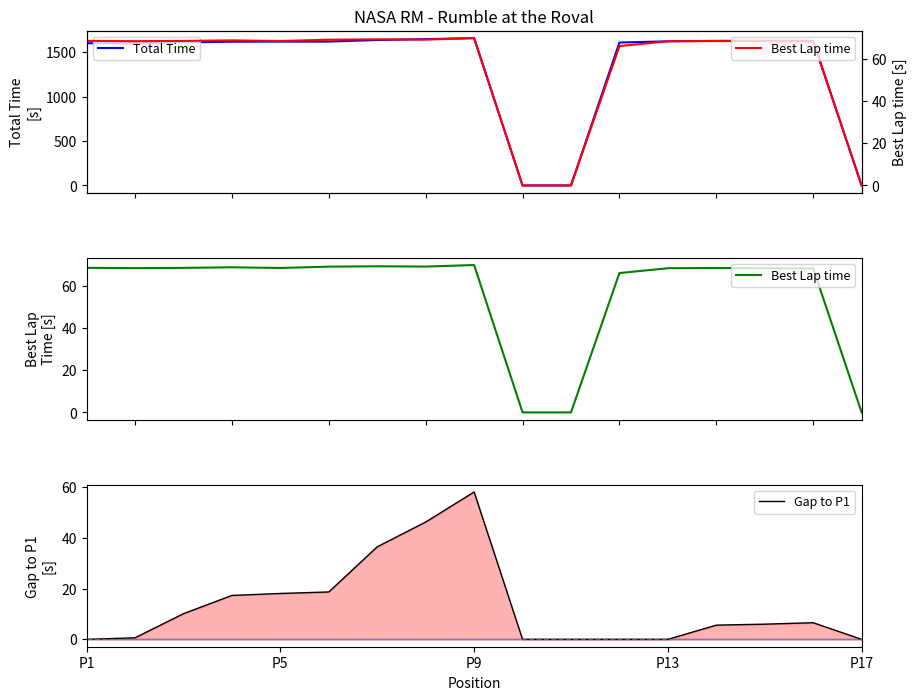

Reading left to right, transcribe all the data shown in this chart.

Total Time: 1600.2	1600.8	1610.3	1617.5	1618.2	1618.8	1636.6	1646.4	1658.2	0.0	0.0	1608.1	1621.6	1627.2	1627.6	1628.2	0.0
Best Lap time: 68.5	68.3	68.5	68.8	68.4	69.1	69.2	69.1	69.8	0.0	0.0	66.0	68.3	68.4	68.3	68.2	0.0
Gap to P1: 0.0	0.6	10.1	17.3	18.1	18.6	36.4	46.2	58.0	0.0	0.0	0.0	0.0	5.6	6.0	6.5	0.0